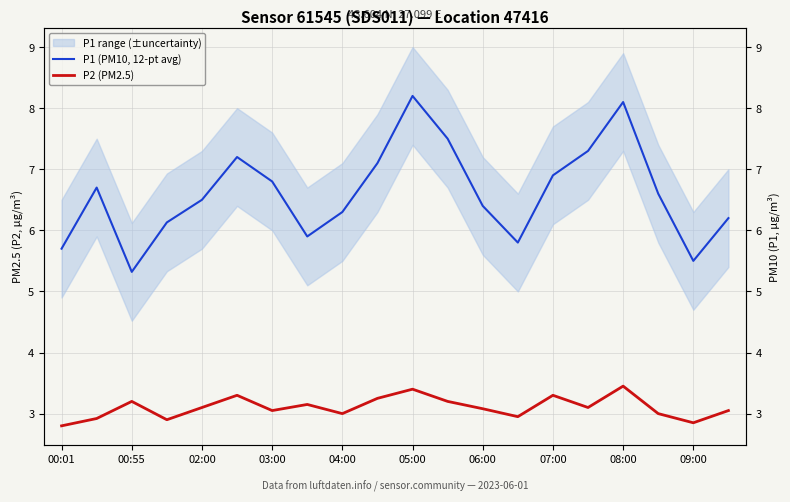

At 13, list the series in order from smallest to largest.

P2 (PM2.5), P1 (PM10, 12-pt avg)